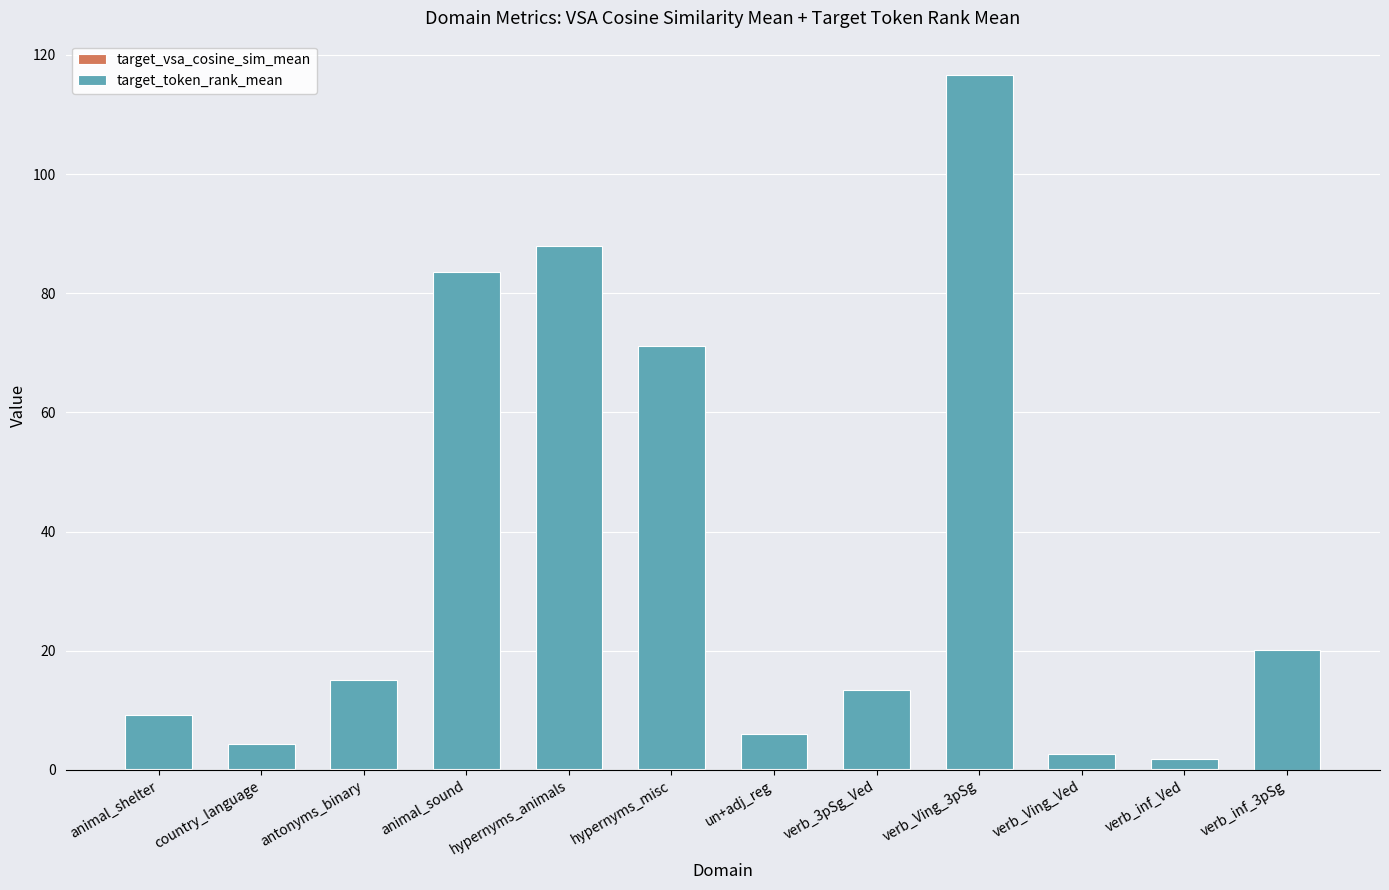

At which category is the sum across all series the highest?

verb_Ving_3pSg